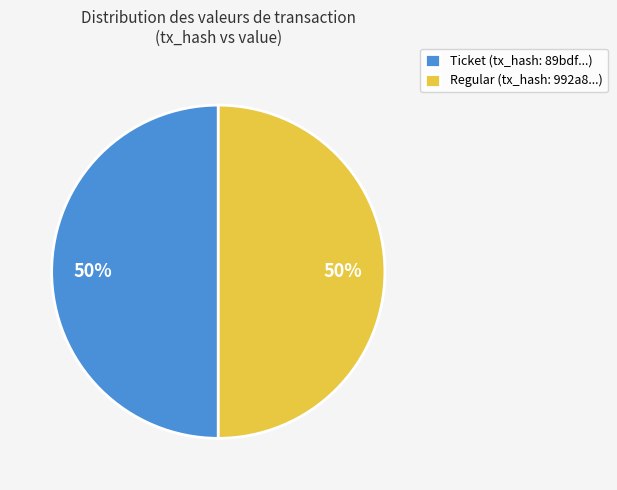

Combined, do Ticket (tx_hash: 89bdf...) and Regular (tx_hash: 992a8...) account for over 50%?

Yes